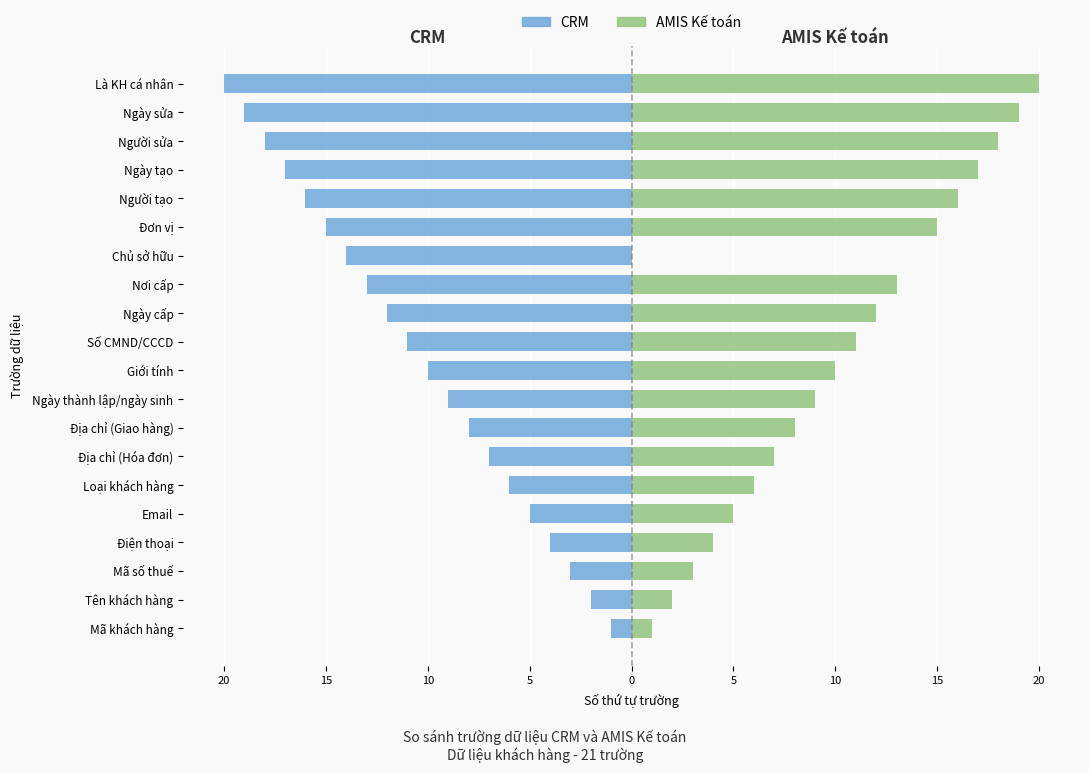

What is the value of the CRM bar at the 12th from the left?

-12